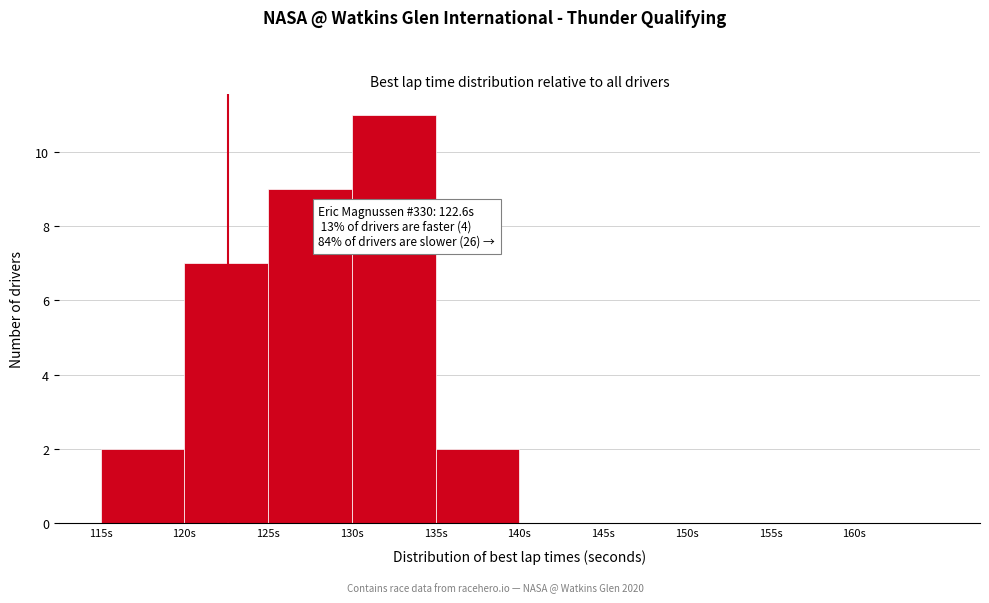

Over which range of the x-axis is the bar tallest?

130 to 135